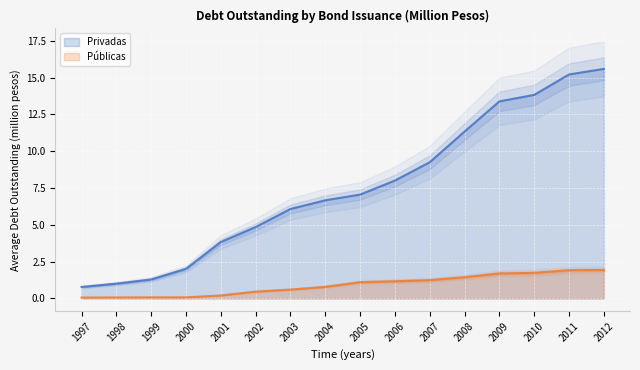

What is the maximum value for Privadas?

15.6